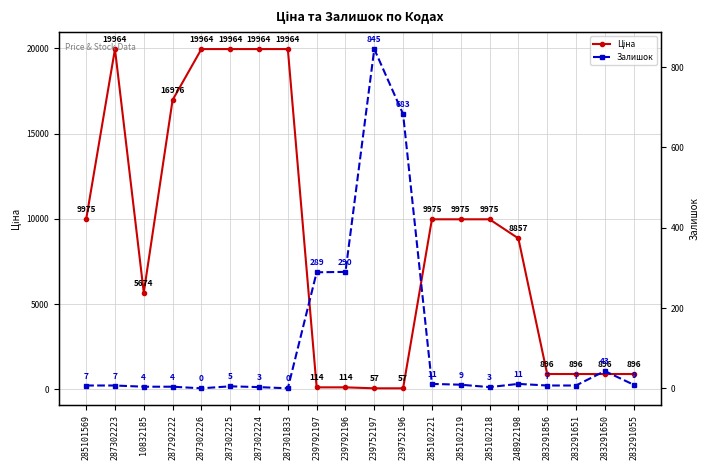

How many data points in Залишок are above 7?

9